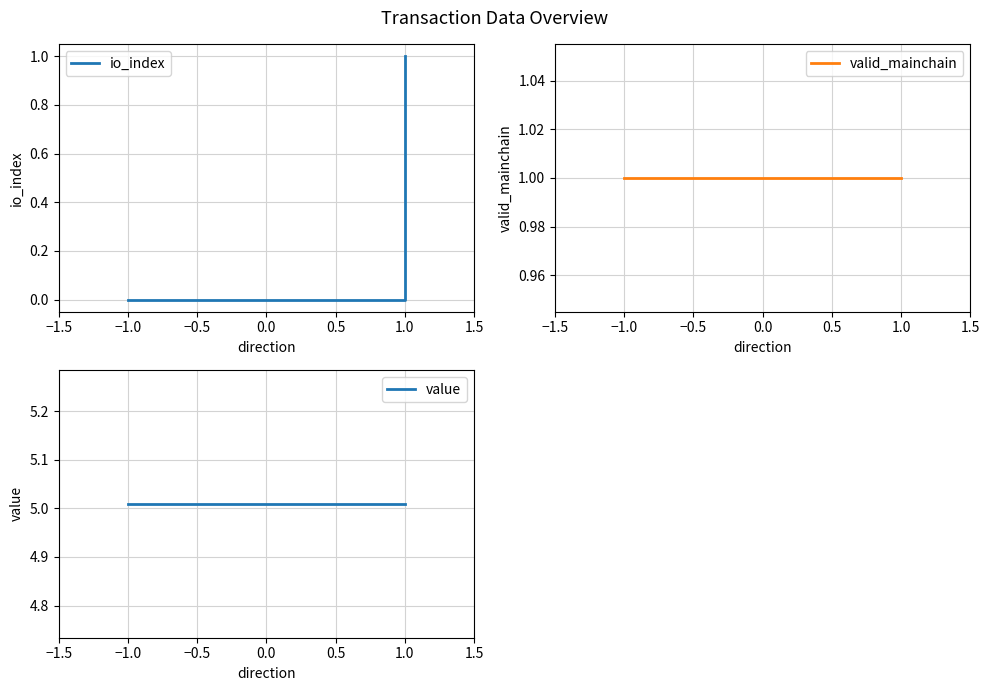

List the series in order of their peak value, lowest first.

io_index, valid_mainchain, value